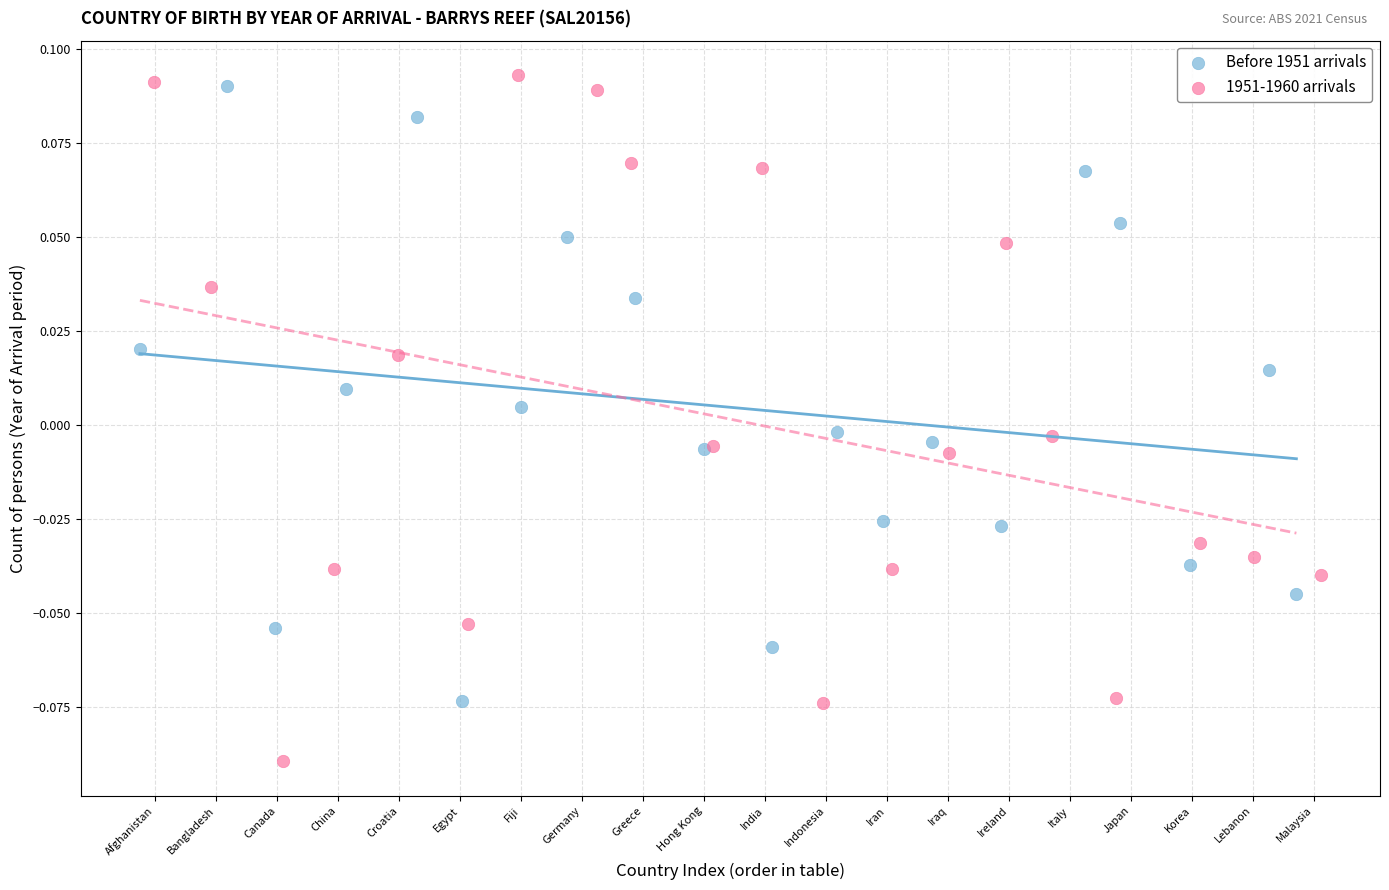

Which series contains the lowest Y value?

1951-1960 arrivals